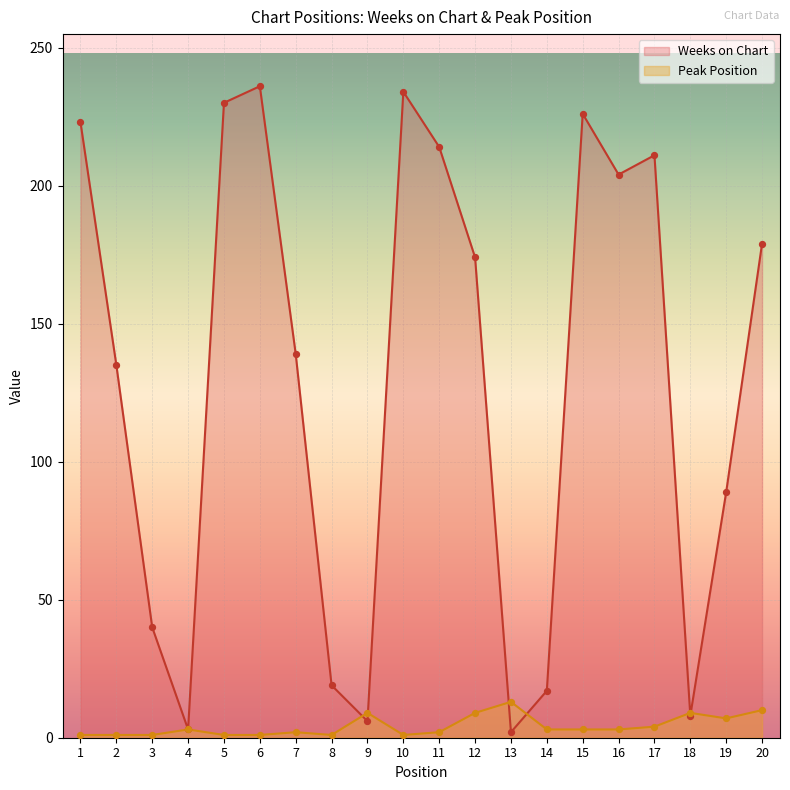

At how many categories does at least one series exceed 109?

12